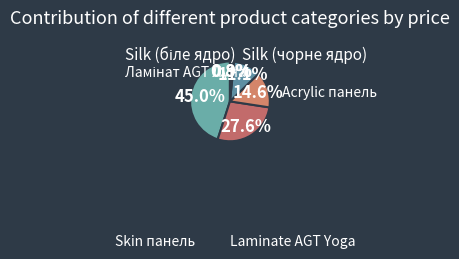

Is it true that Acrylic панель is 9% of the pie?

False